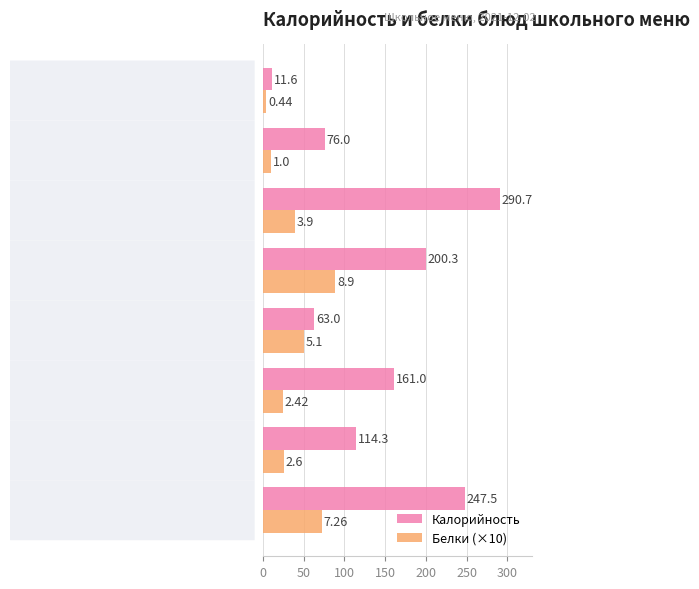

What is the difference between the second highest and minimum values in the Белки (×10) series?

68.2